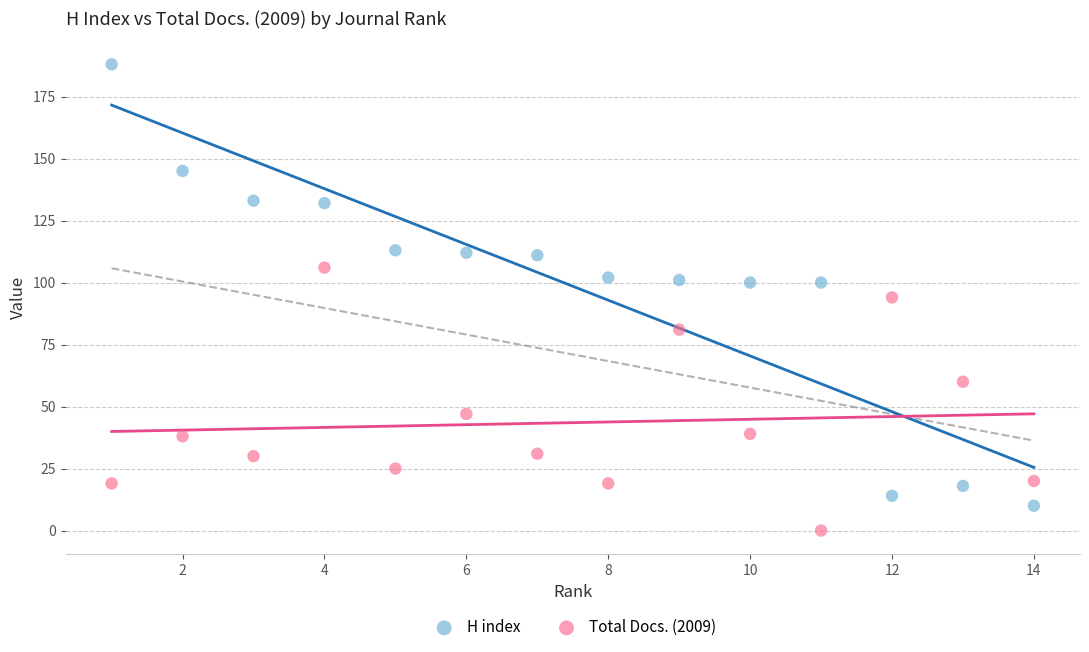

Across all data points, what is the range of Y values (max minus min)?

188